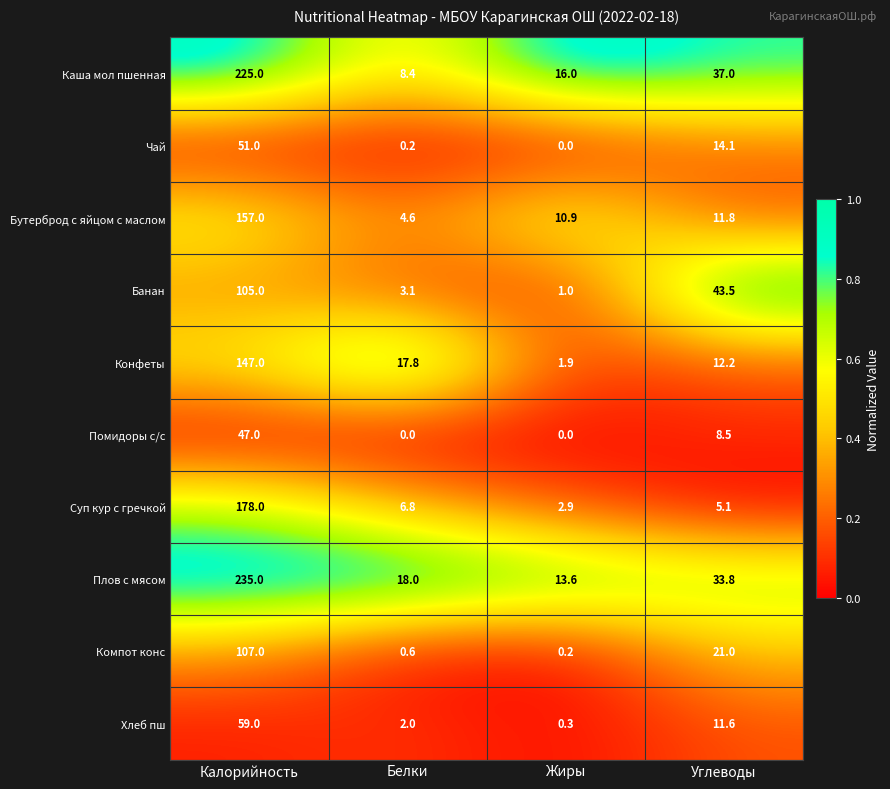

Rank the series at Углеводы from lowest to highest value.

Суп кур с гречкой, Помидоры с/с, Хлеб пш, Бутерброд с яйцом с маслом, Конфеты, Чай, Компот конс, Плов с мясом, Каша мол пшенная, Банан